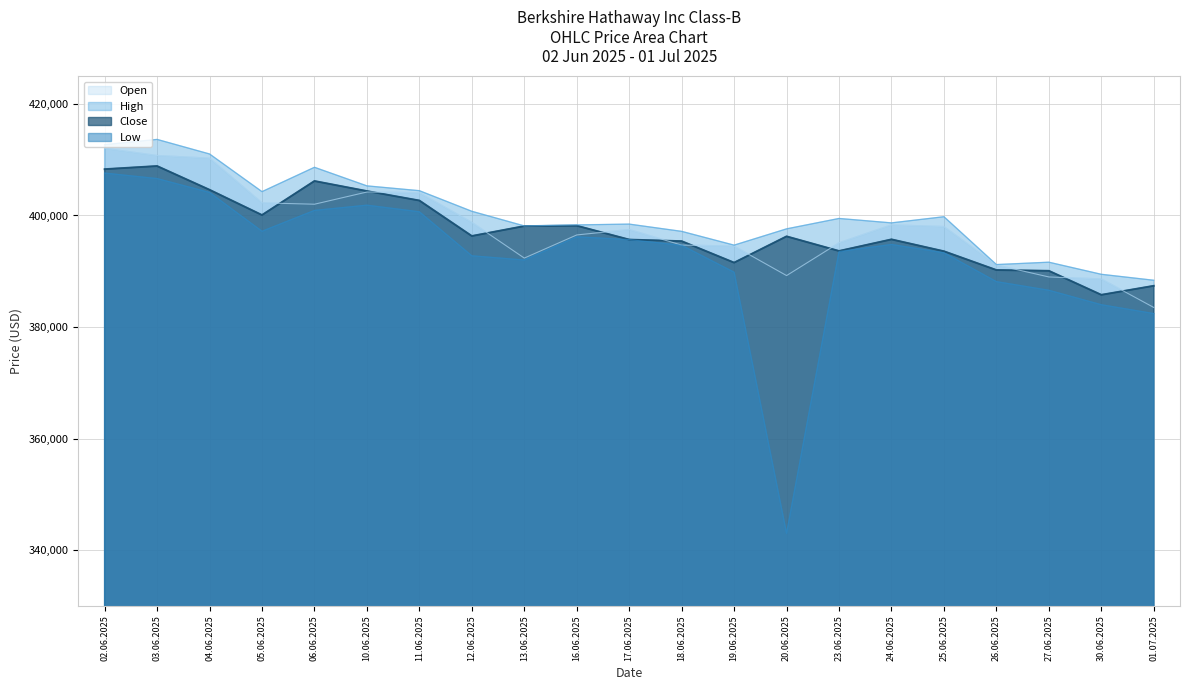

Reading left to right, extract all data points from this chart.

Open: 02.06.2025=412038	03.06.2025=410747	04.06.2025=410272	05.06.2025=402266	06.06.2025=402024	10.06.2025=404211	11.06.2025=404078	12.06.2025=398762	13.06.2025=392362	16.06.2025=396512	17.06.2025=397478	18.06.2025=394692	19.06.2025=394507	20.06.2025=389225	23.06.2025=395093	24.06.2025=398311	25.06.2025=398008	26.06.2025=391130	27.06.2025=388979	30.06.2025=388612	01.07.2025=383508
High: 02.06.2025=412707	03.06.2025=413645	04.06.2025=411034	05.06.2025=404278	06.06.2025=408646	10.06.2025=405313	11.06.2025=404452	12.06.2025=400755	13.06.2025=398133	16.06.2025=398313	17.06.2025=398458	18.06.2025=397156	19.06.2025=394685	20.06.2025=397606	23.06.2025=399471	24.06.2025=398677	25.06.2025=399783	26.06.2025=391202	27.06.2025=391626	30.06.2025=389457	01.07.2025=388387
Low: 02.06.2025=407606	03.06.2025=406622	04.06.2025=404135	05.06.2025=397172	06.06.2025=400911	10.06.2025=401852	11.06.2025=400664	12.06.2025=392772	13.06.2025=392016	16.06.2025=396172	17.06.2025=395680	18.06.2025=394657	19.06.2025=389831	20.06.2025=343000	23.06.2025=393539	24.06.2025=394800	25.06.2025=393320	26.06.2025=388140	27.06.2025=386592	30.06.2025=384000	01.07.2025=382413
Close: 02.06.2025=408309	03.06.2025=408870	04.06.2025=404613	05.06.2025=400086	06.06.2025=406184	10.06.2025=404381	11.06.2025=402686	12.06.2025=396325	13.06.2025=398103	16.06.2025=398173	17.06.2025=395680	18.06.2025=395400	19.06.2025=391549	20.06.2025=396259	23.06.2025=393640	24.06.2025=395719	25.06.2025=393589	26.06.2025=390223	27.06.2025=390081	30.06.2025=385776	01.07.2025=387392